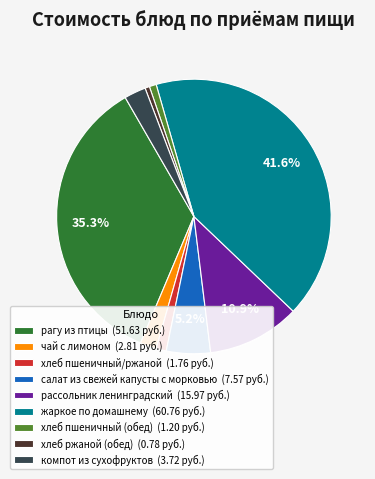

Does any single category account for the majority?

No